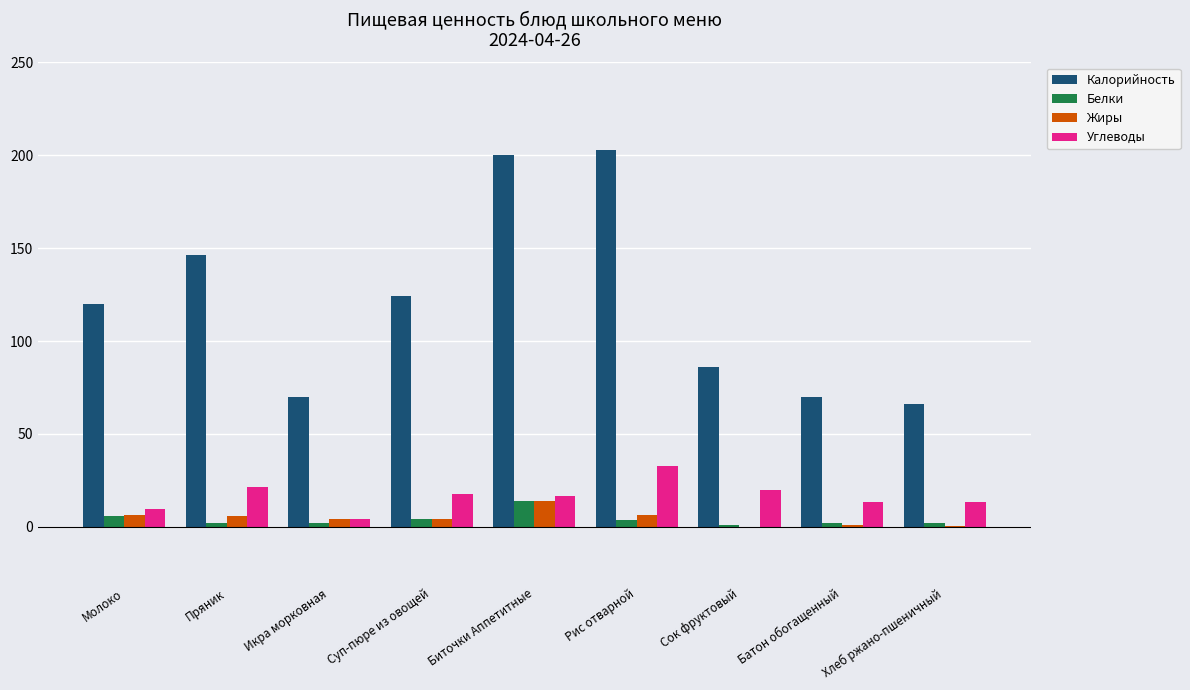

The value of Калорийность at Хлеб ржано-пшеничный is 45.6. True or false?

False